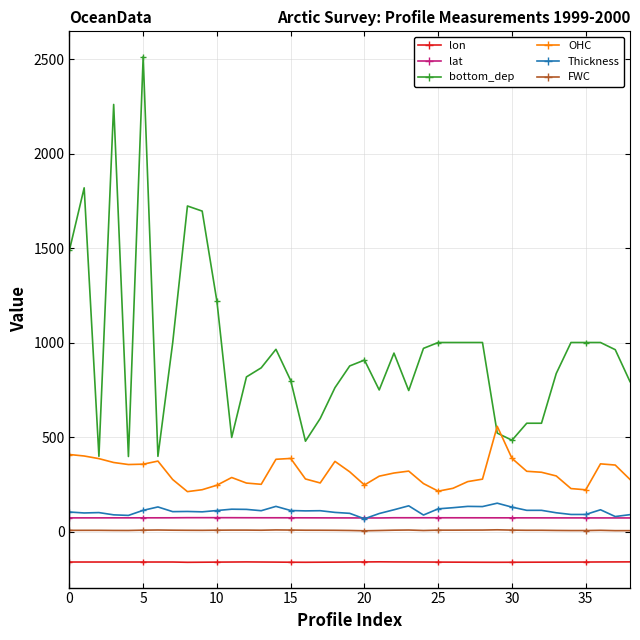

Which series has the widest spread of values?

bottom_dep